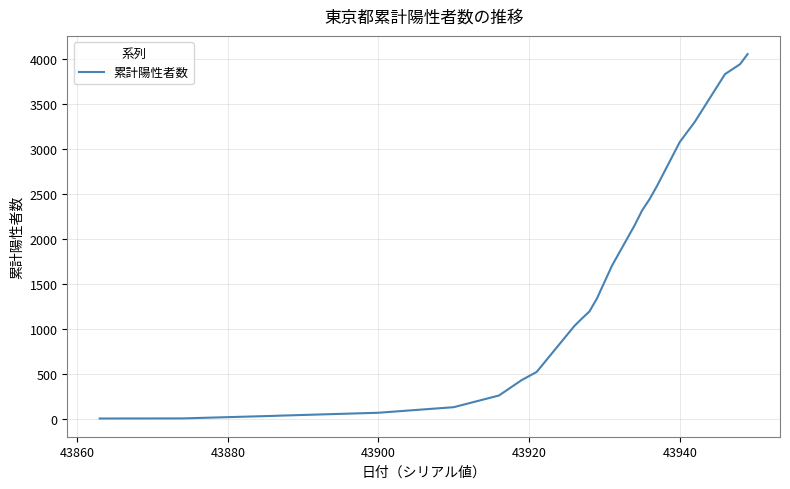

What is the greatest value displayed?

4059